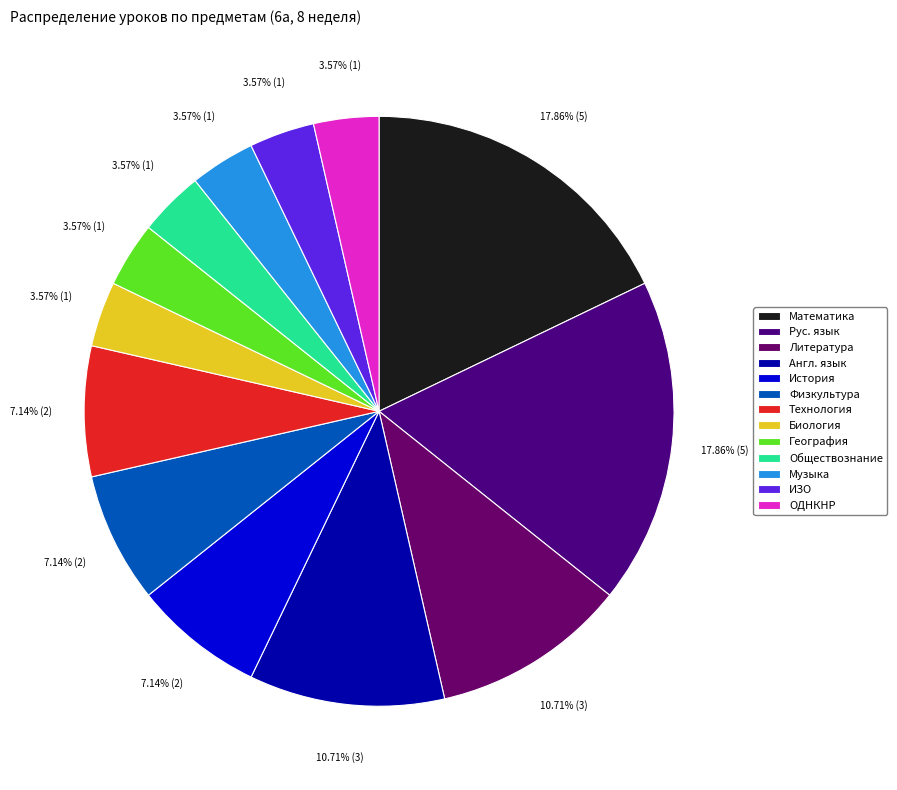

What portion of the pie excludes Технология?

92.9%